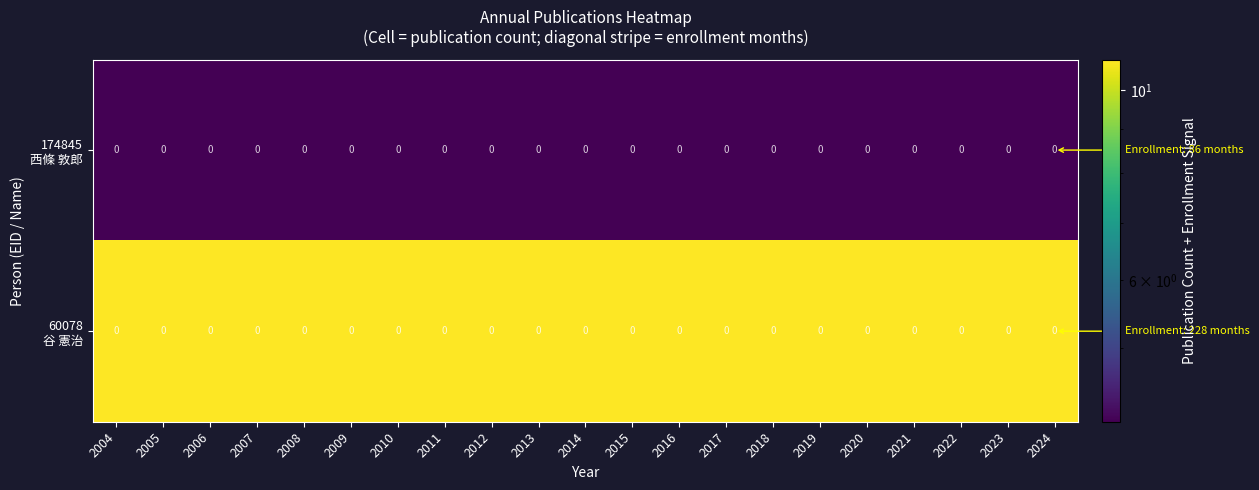

The 60078 谷 憲治 series shows 10.9 at 2015. True or false?

True